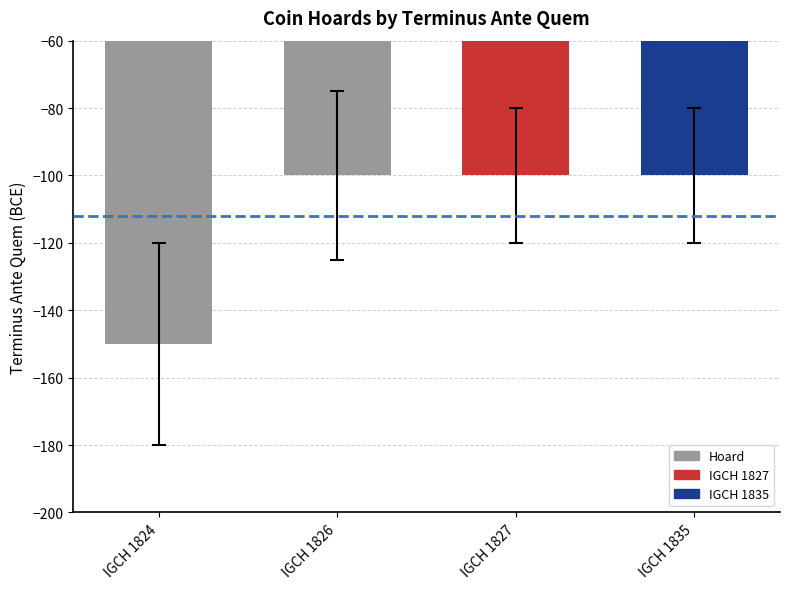

What is the sum of the values at IGCH 1824 and IGCH 1835?

-250